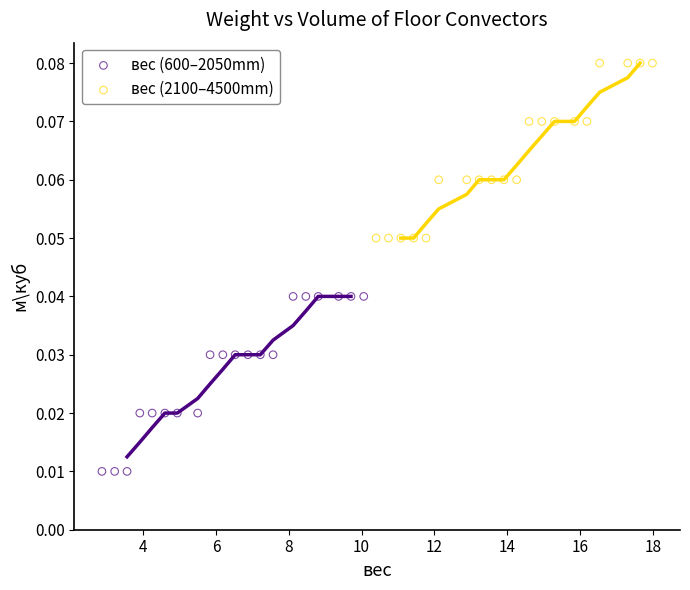

Which series reaches the maximum Y coordinate?

вес (2100–4500mm)